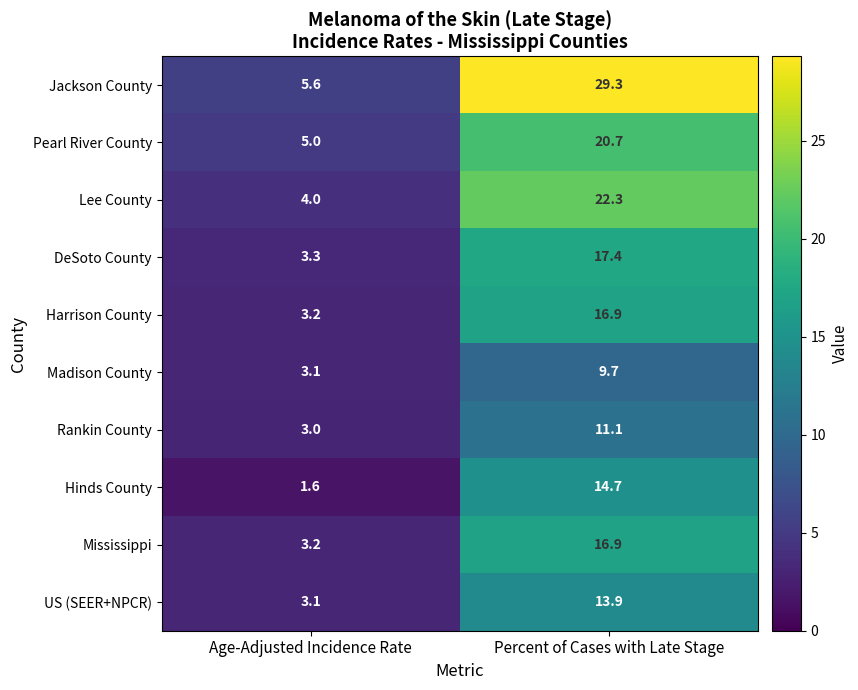

Which series has the largest range (max minus min)?

Jackson County